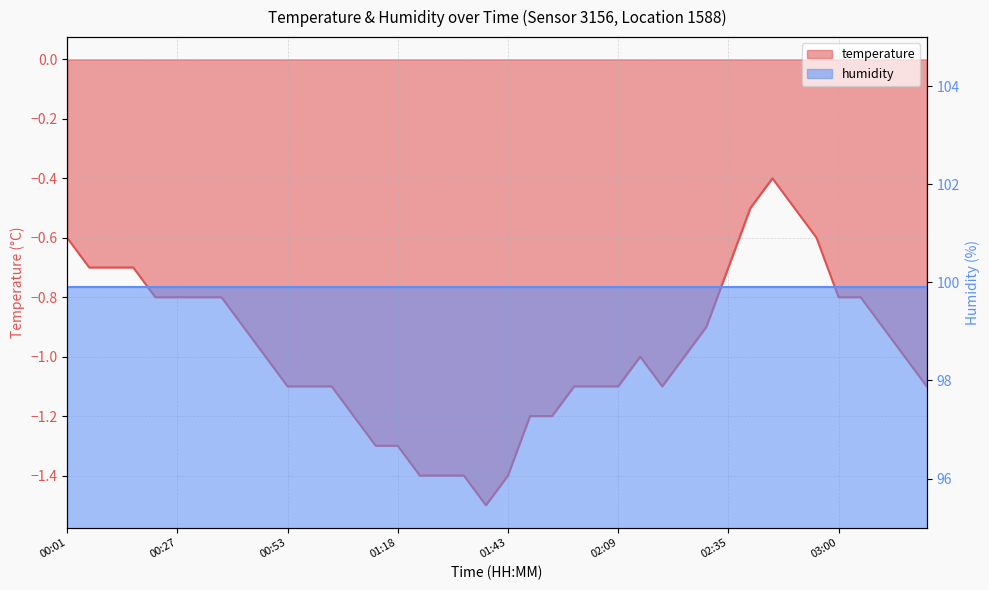

List the labels in order of value, smallest first.

01:38, 01:23, 01:28, 01:33, 01:43, 01:13, 01:18, 01:08, 01:49, 01:54, 00:53, 00:58, 01:03, 01:59, 02:04, 02:09, 02:19, 03:21, 00:48, 02:14, 02:24, 03:16, 00:42, 02:30, 03:10, 00:22, 00:27, 00:32, 00:37, 03:00, 03:05, 00:06, 00:11, 00:17, 02:35, 00:01, 02:55, 02:40, 02:50, 02:45